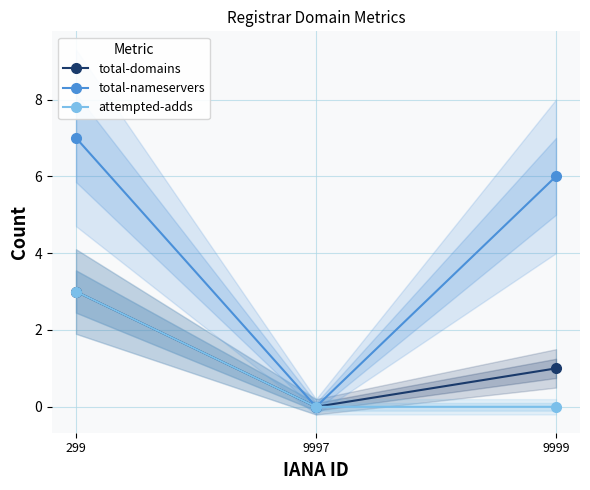

Which series has the largest range (max minus min)?

total-nameservers